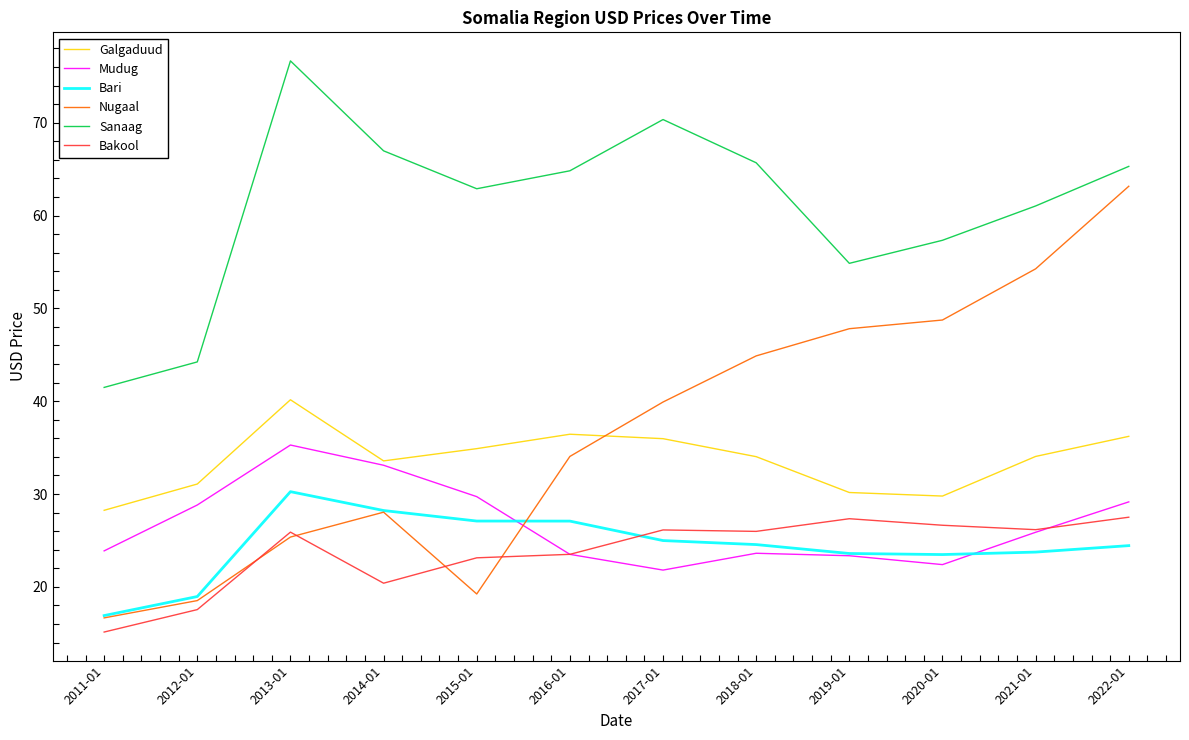

List the series in order of their peak value, highest first.

Sanaag, Nugaal, Galgaduud, Mudug, Bari, Bakool